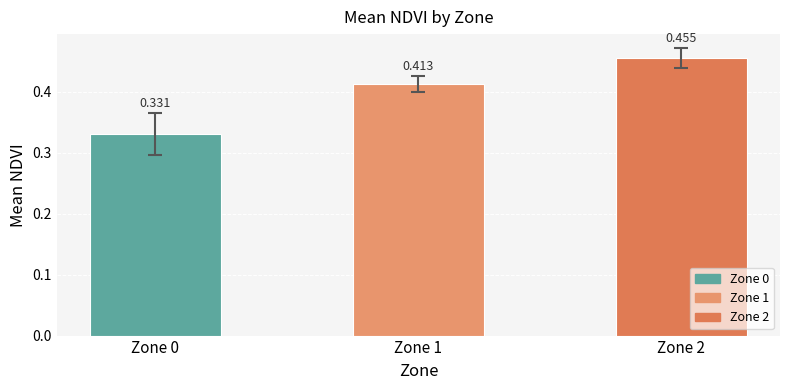

Reading left to right, what are all the values shown in this chart?

Zone 0=0.3	Zone 1=0.4	Zone 2=0.5